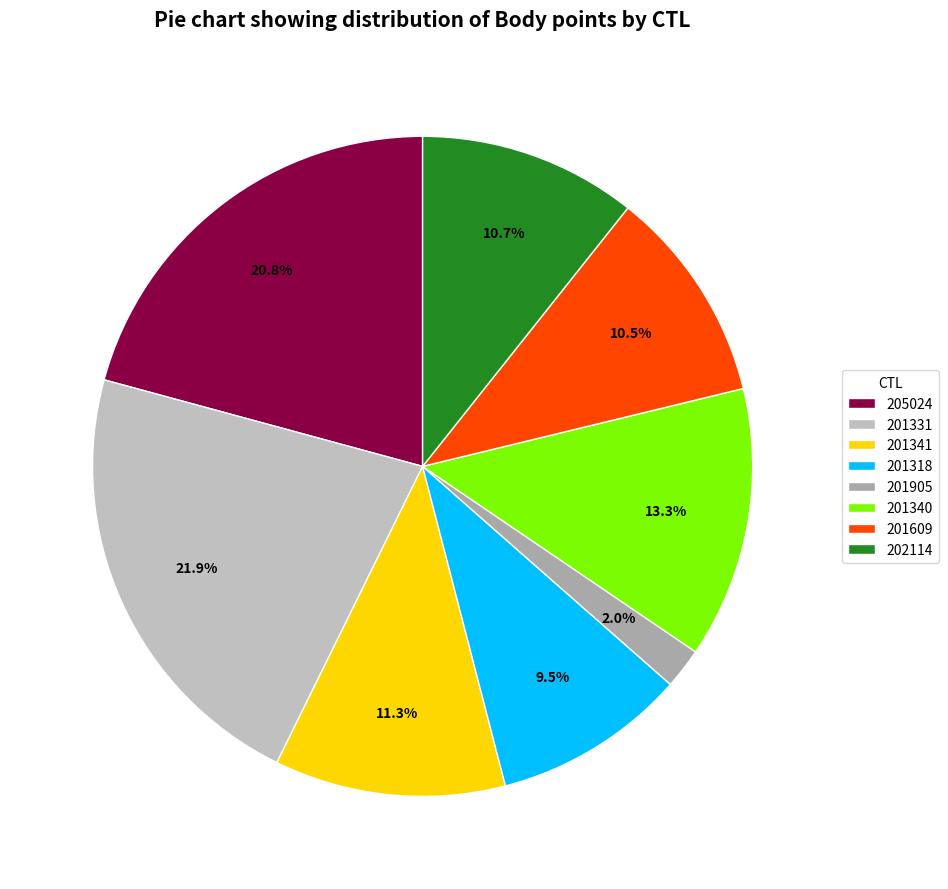

Combined, what portion of the pie is 201340 and 201609?

23.8%